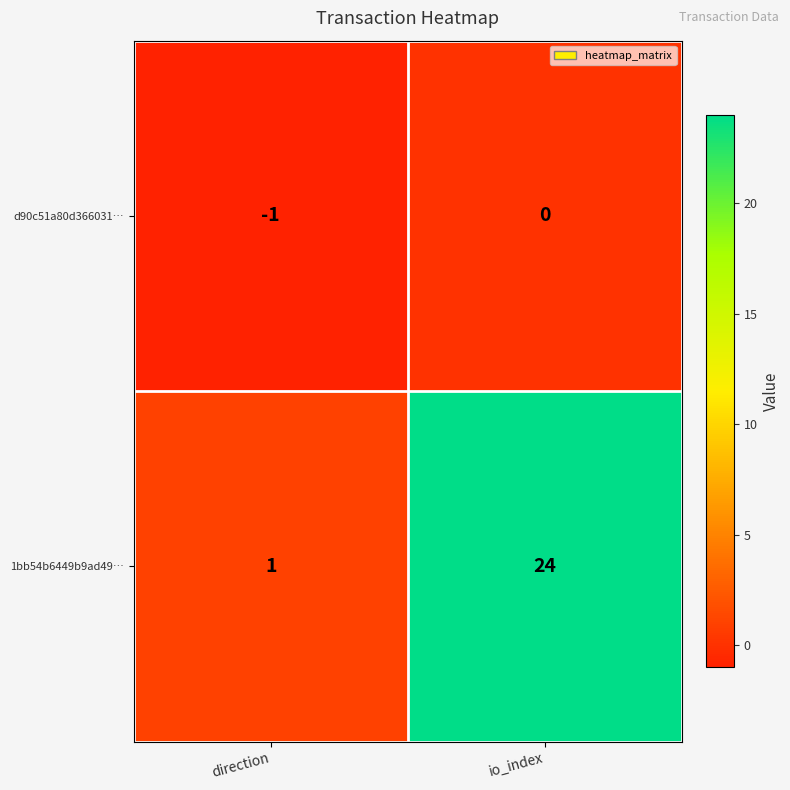

Where is d90c51a80d366031… nearest to the value 0?

io_index